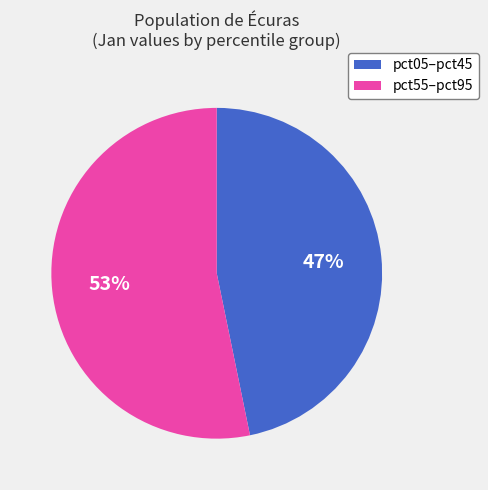

Does any single category account for the majority?

Yes